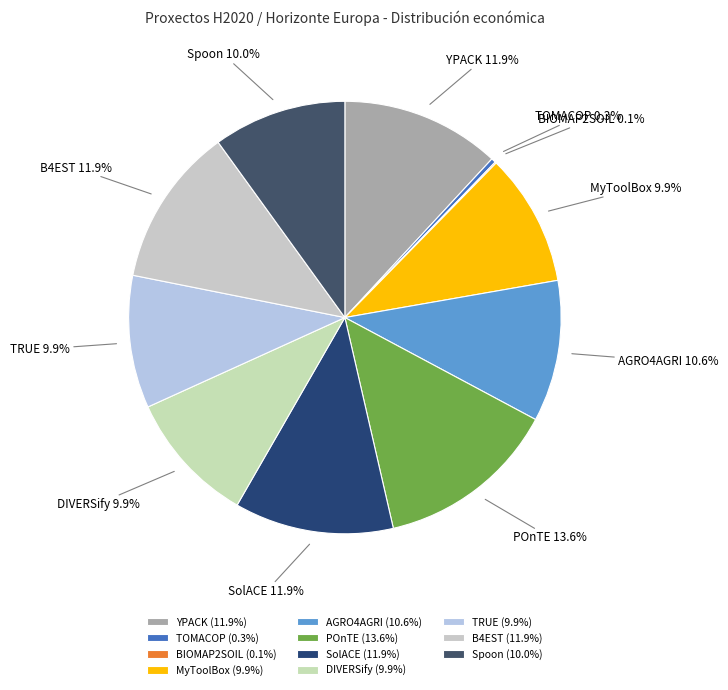

What percentage do MyToolBox and TRUE together represent?

19.8%